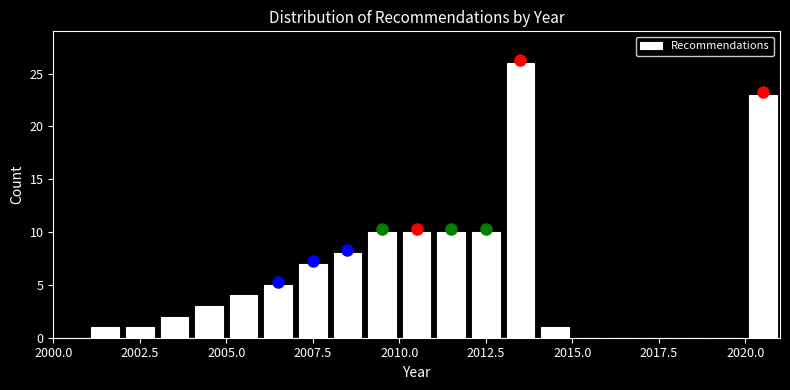

Read against the x-axis, roughly where is the centre of the tallest bar?

2013.5